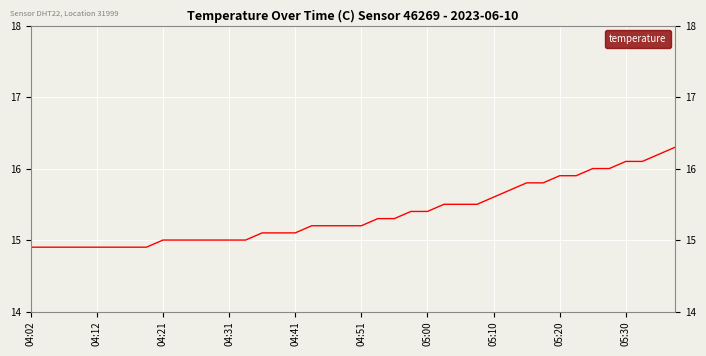

Reading right to left, what are all the values shown in this chart?

16.3	16.2	16.1	16.1	16.0	16.0	15.9	15.9	15.8	15.8	15.7	15.6	15.5	15.5	15.5	15.4	15.4	15.3	15.3	15.2	15.2	15.2	15.2	15.1	15.1	15.1	15.0	15.0	15.0	15.0	15.0	15.0	14.9	14.9	14.9	14.9	14.9	14.9	14.9	14.9